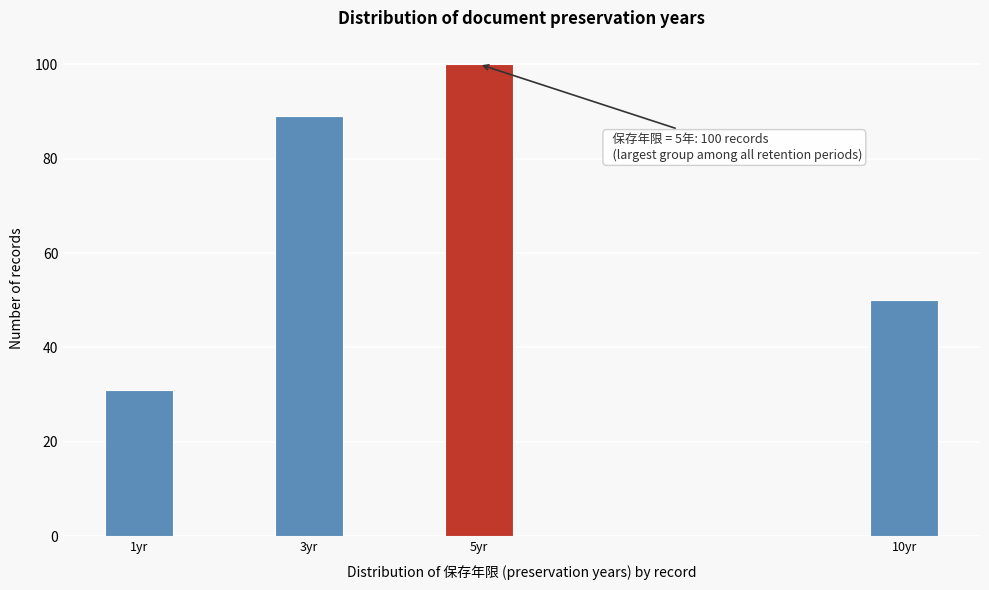

Reading left to right, what are all the values shown in this chart?

1yr=31	3yr=89	5yr=100	10yr=50